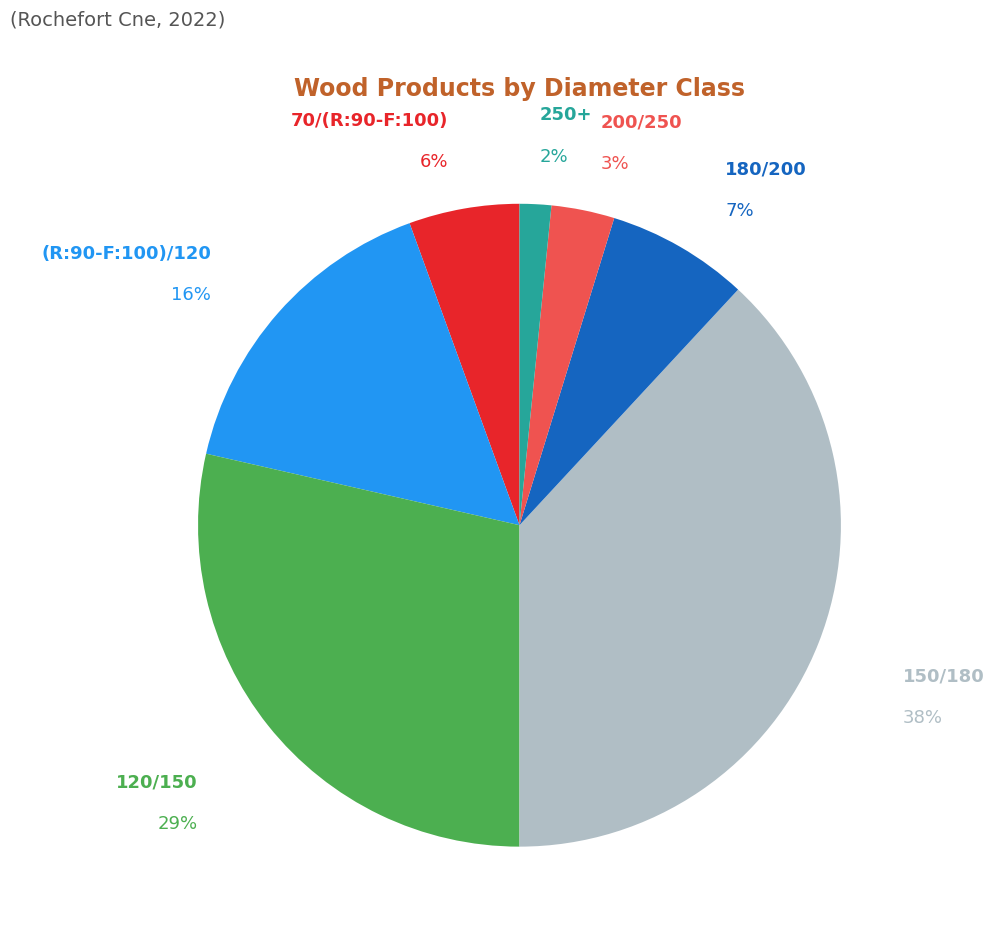

To the nearest percent, what is the average slice percentage?

14%